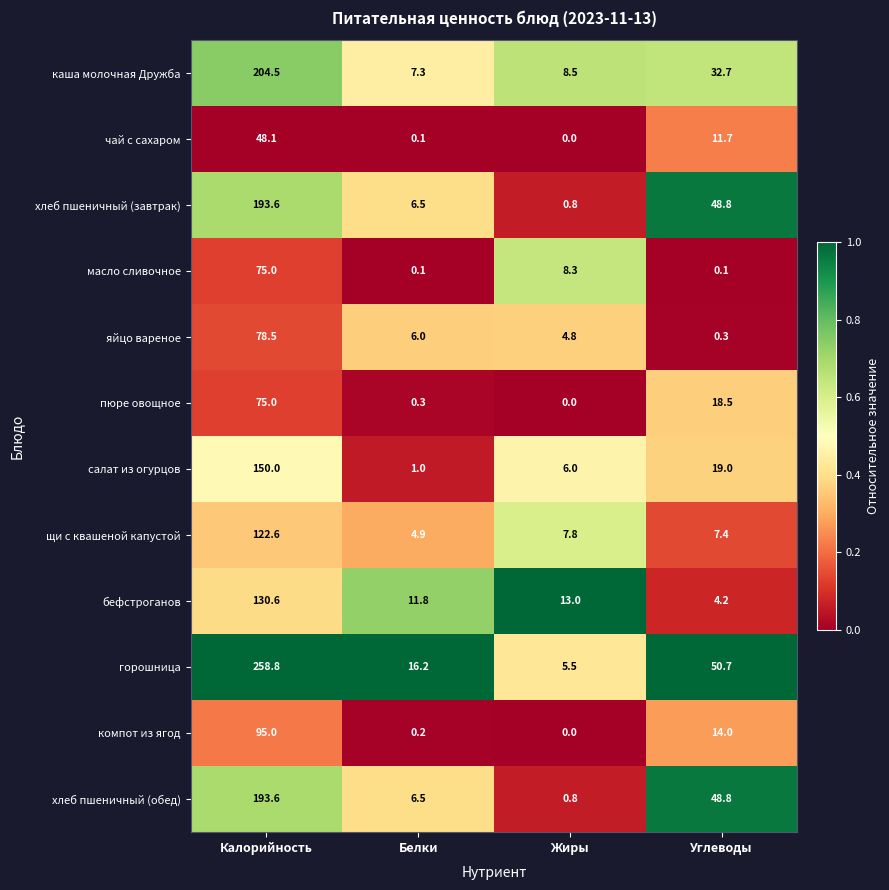

What is the difference between the maximum and minimum values in the каша молочная Дружба series?

197.2